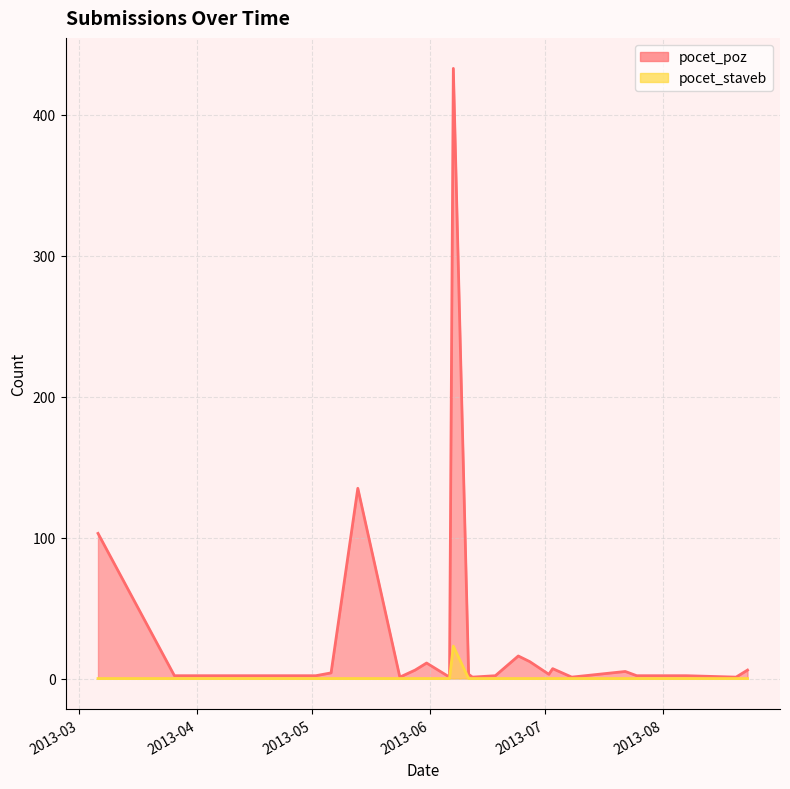

Where is pocet_poz nearest to the value 214?

2013-05-13